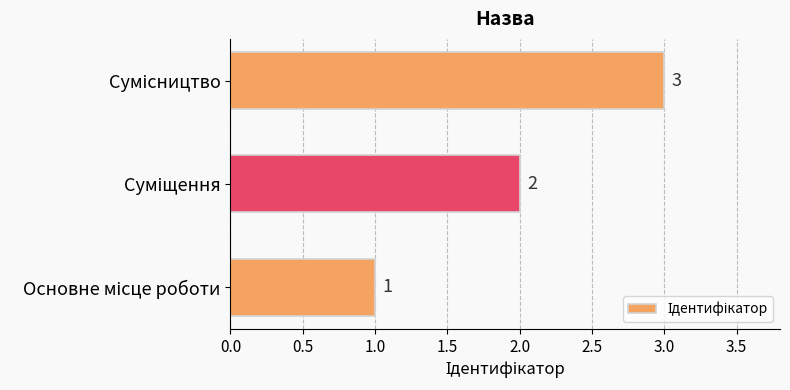

Are the bars grouped side by side (vs. stacked)?

No